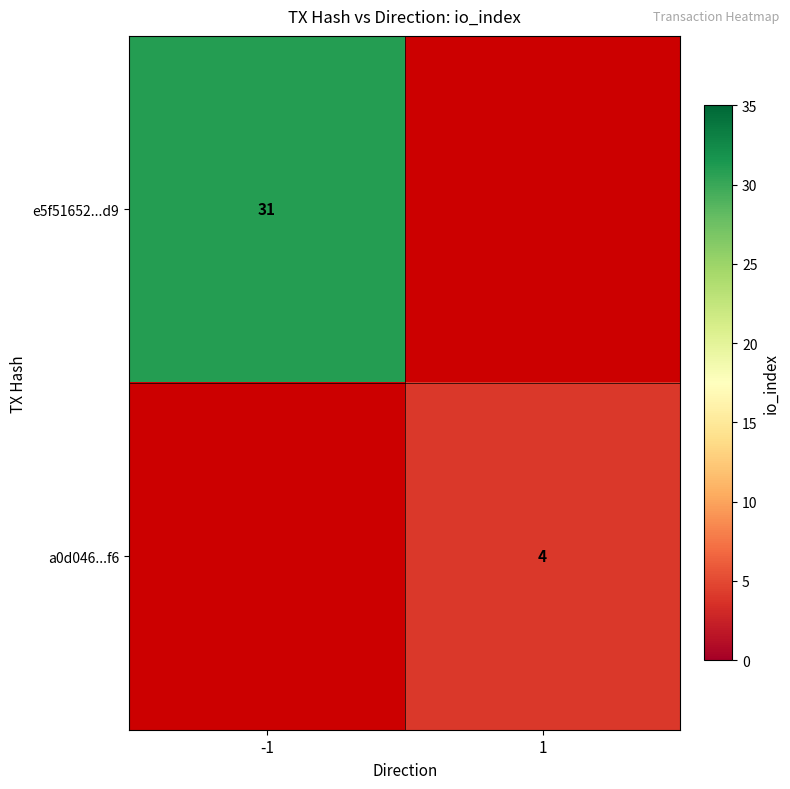

Is the value of e5f51652...d9 at -1 greater than the value of a0d046...f6 at 1?

Yes